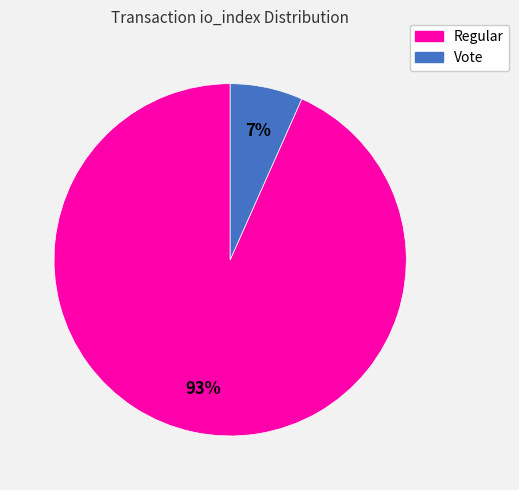

To the nearest percent, what is the average slice percentage?

50%